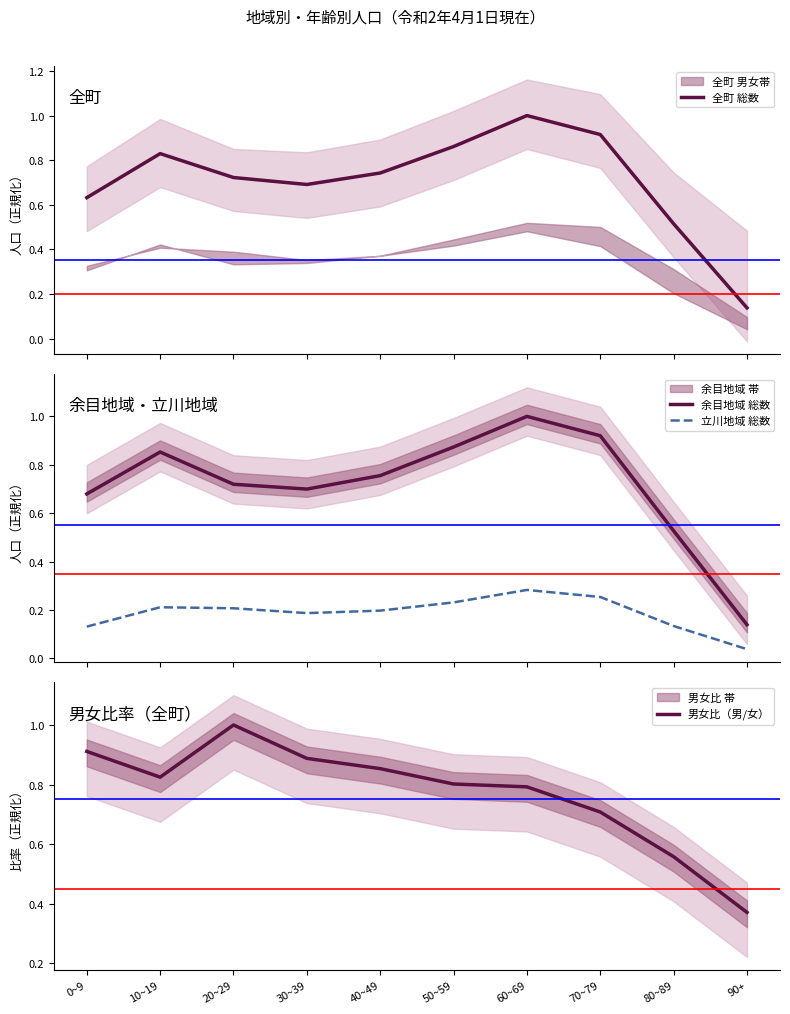

What is the spread (max minus min) of values at 30~39?

0.7